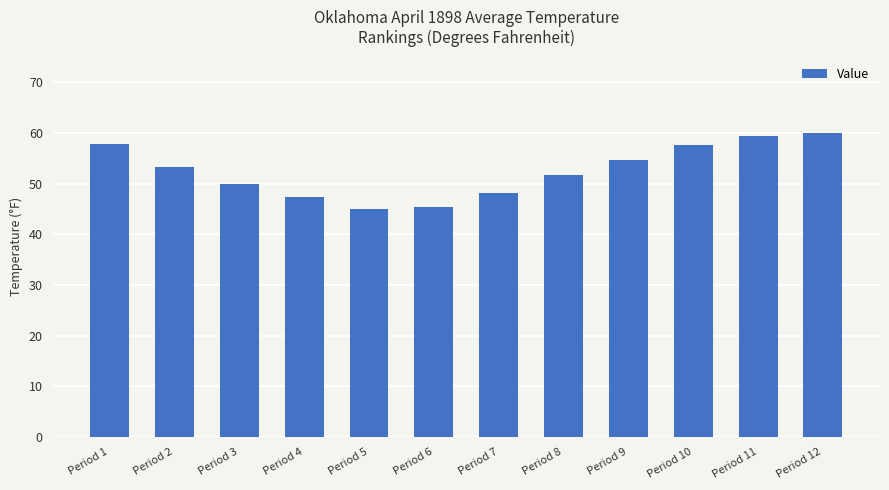

How many distinct data groups are displayed?

1